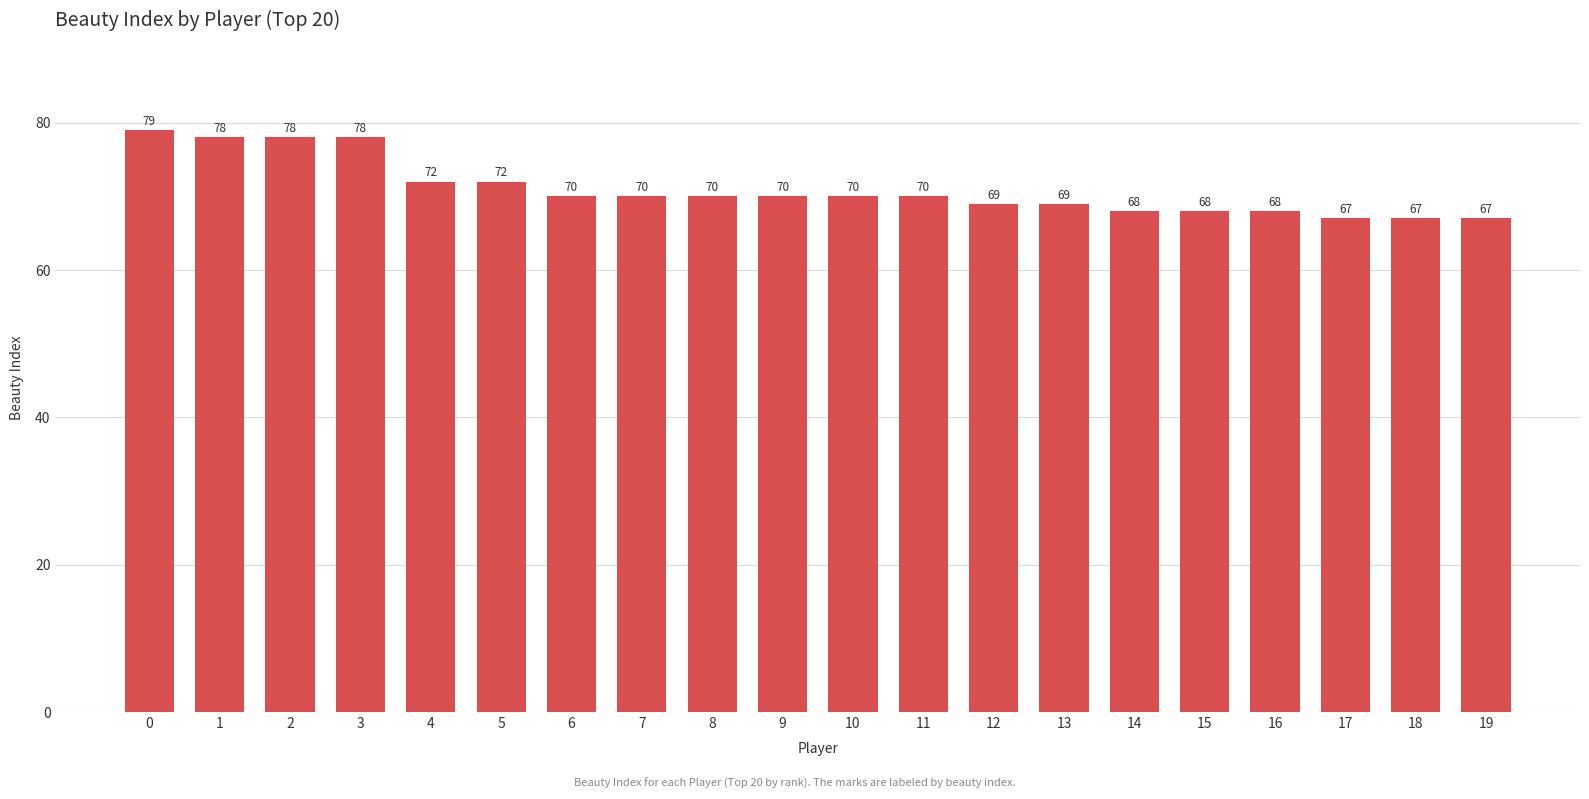

Does the chart contain stacked bars?

No